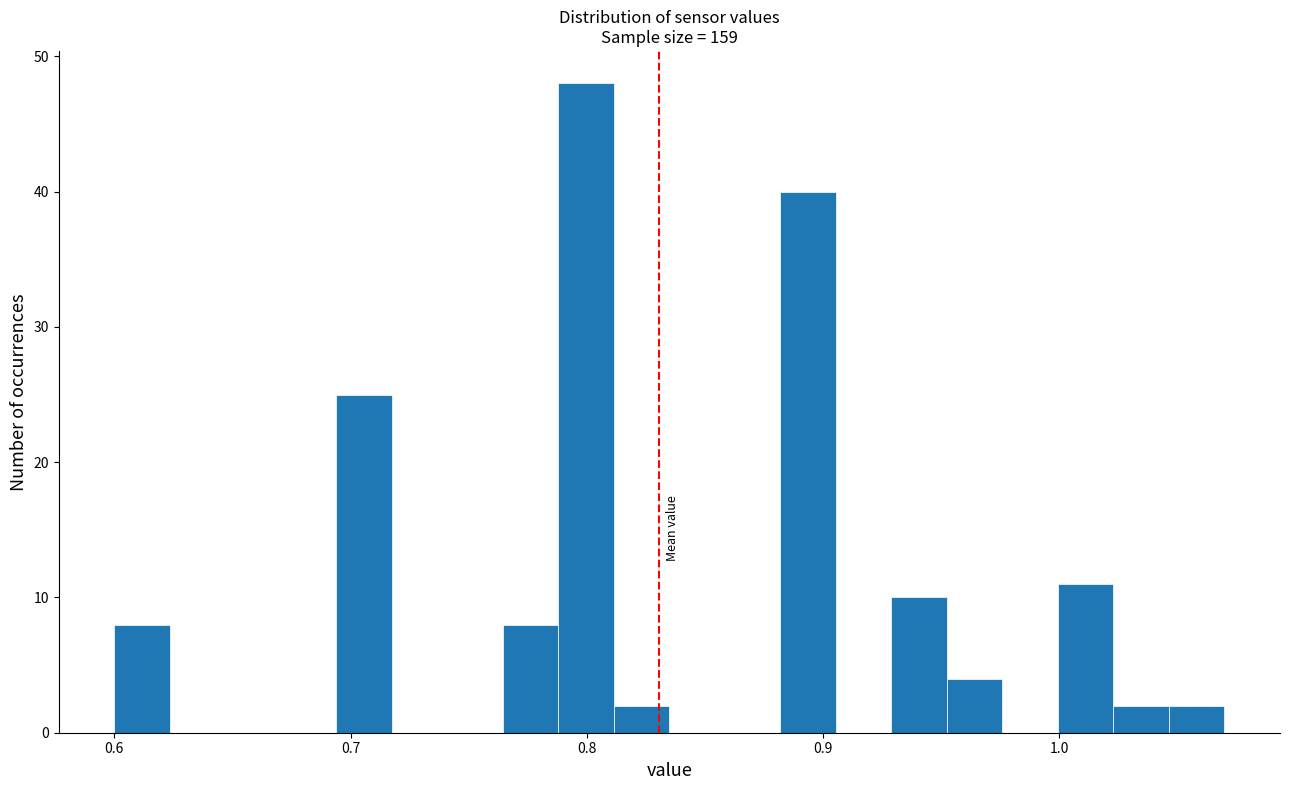

Read against the x-axis, roughly where is the centre of the tallest bar?

0.80